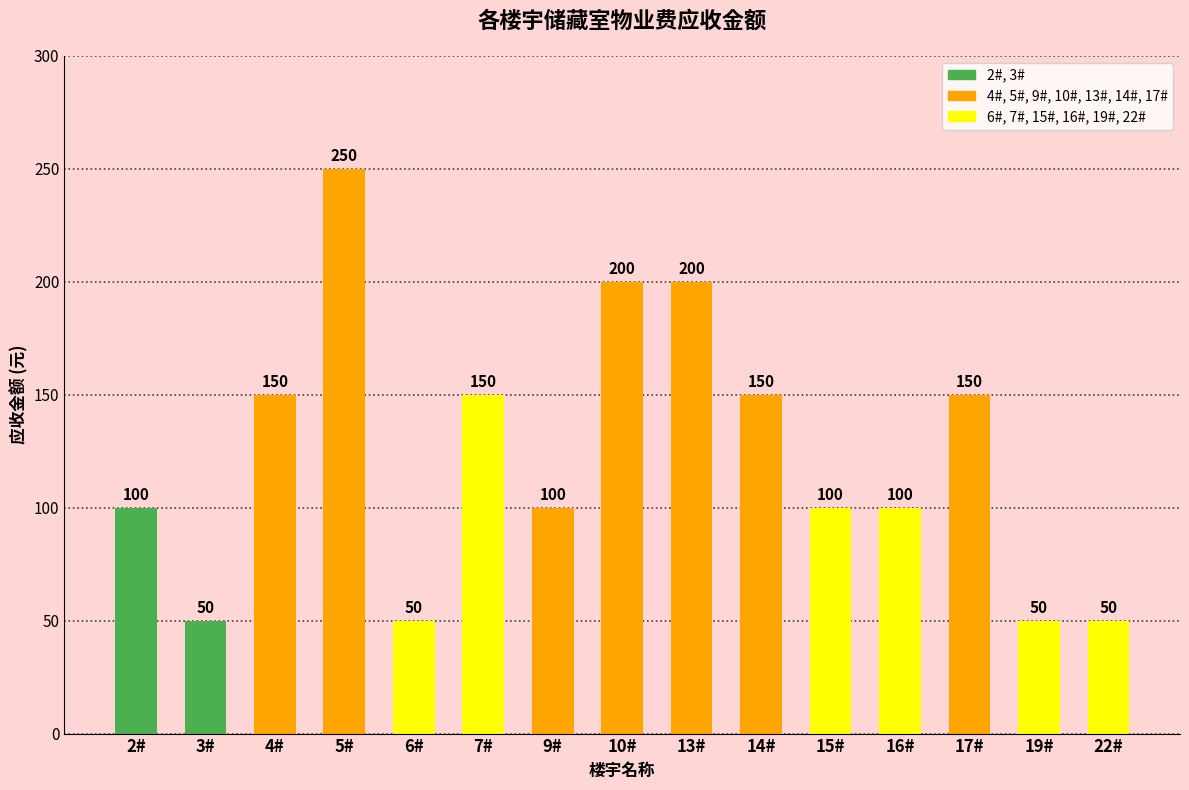

Reading left to right, transcribe all the data shown in this chart.

2#=100	3#=50	4#=150	5#=250	6#=50	7#=150	9#=100	10#=200	13#=200	14#=150	15#=100	16#=100	17#=150	19#=50	22#=50